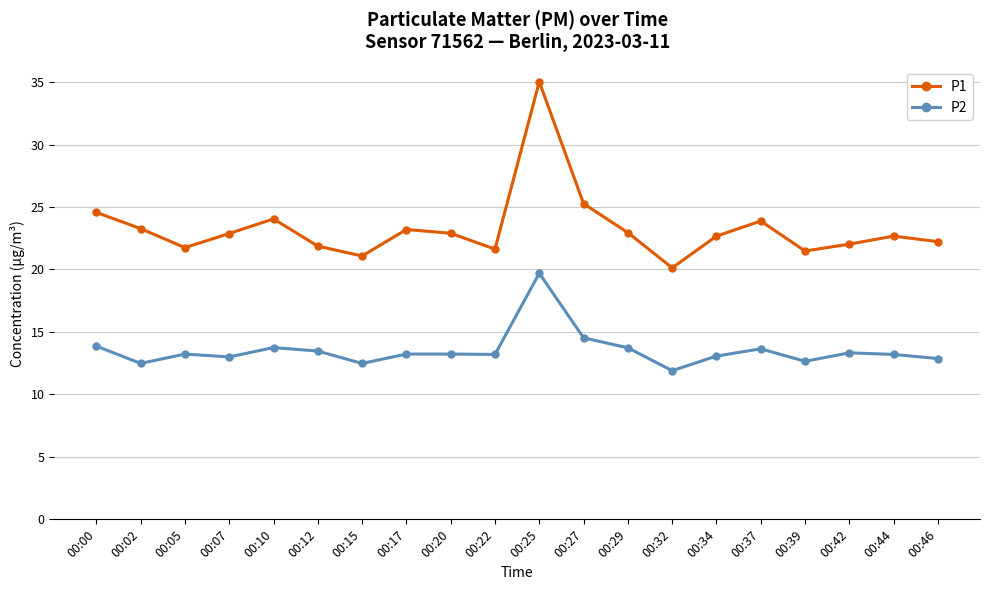

Where does the P2 series first go above 13?

00:00